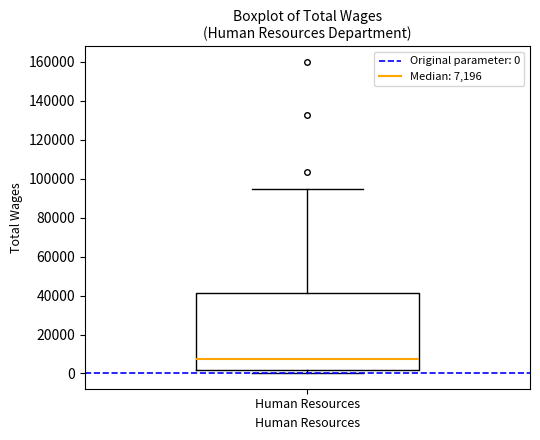

Read this box plot against the y-axis: the position of the median line, the range covered by the box, and the ends of both whiskers. The values are not printed on the chart, so give them approximately, as read against the axis.

median 8000, box 2000 to 42000, whiskers 0 to 94000